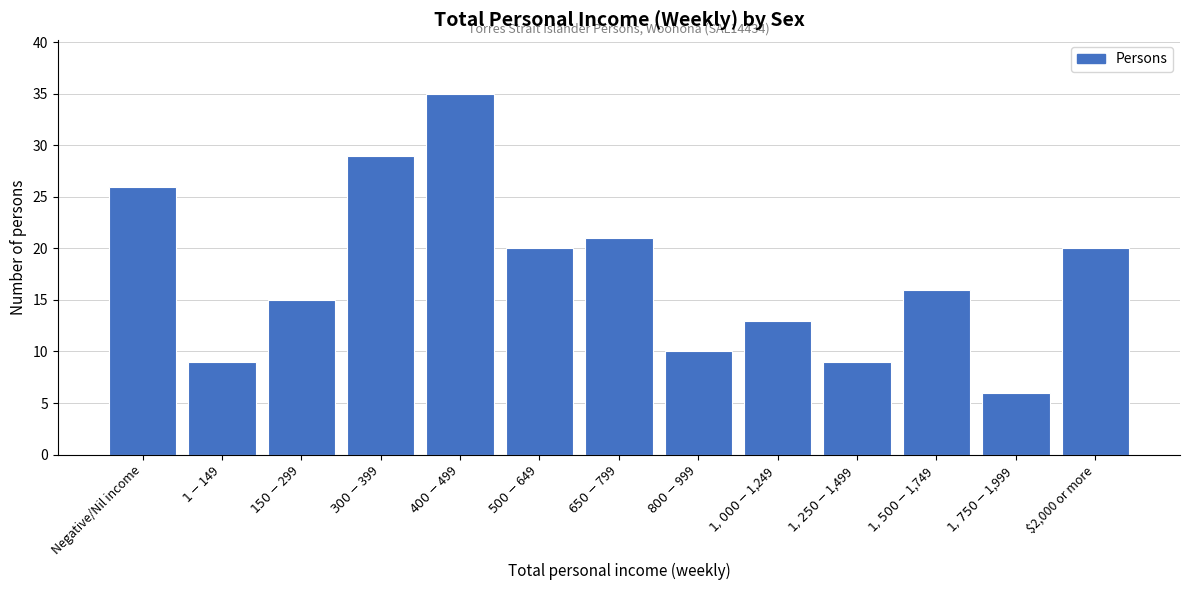

Reading right to left, list all the values displayed in this chart.

20	6	16	9	13	10	21	20	35	29	15	9	26